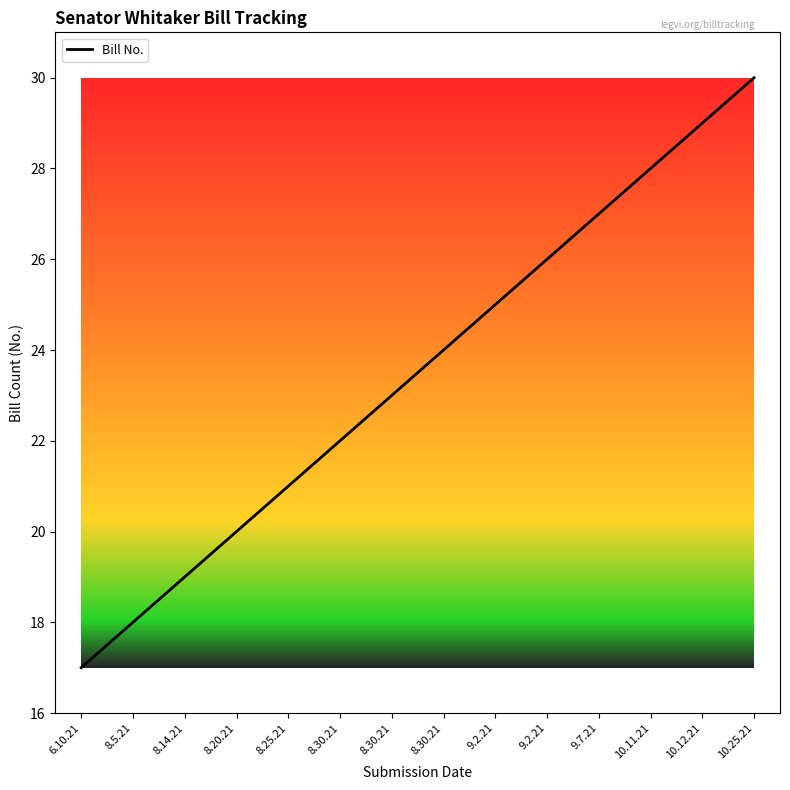

List the labels in order of value, smallest first.

6.10.21, 8.5.21, 8.14.21, 8.20.21, 8.25.21, 8.30.21, 8.30.21, 8.30.21, 9.2.21, 9.2.21, 9.7.21, 10.11.21, 10.12.21, 10.25.21